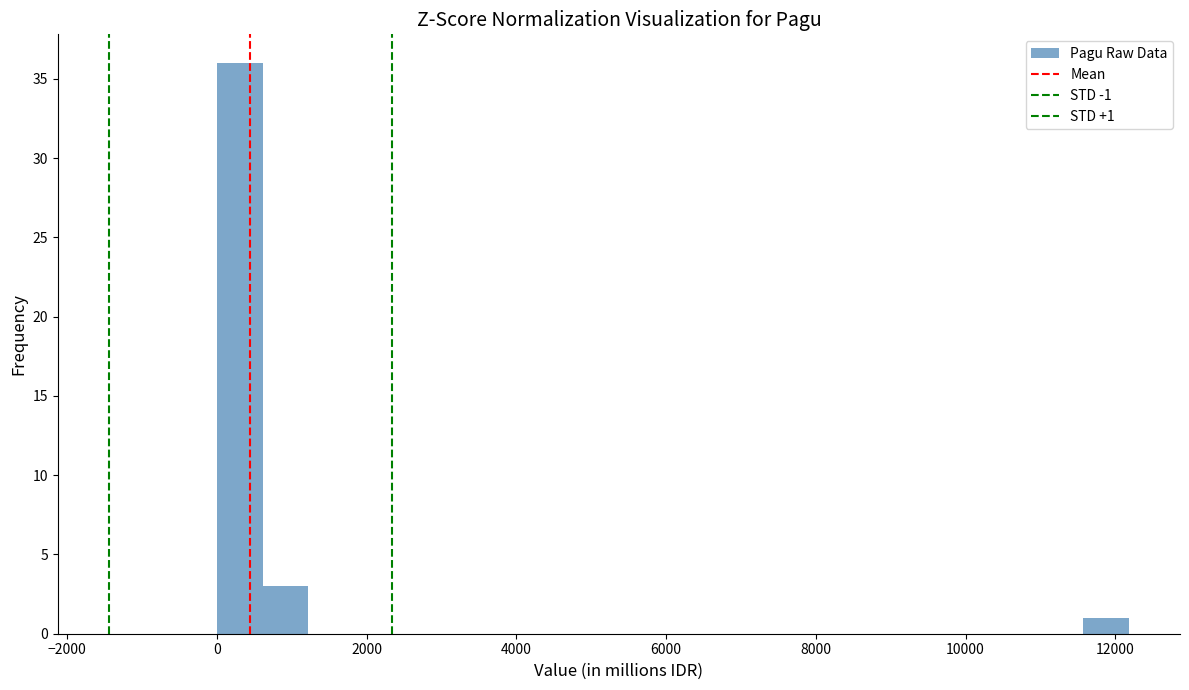

Read against the x-axis, roughly where is the centre of the tallest bar?

400